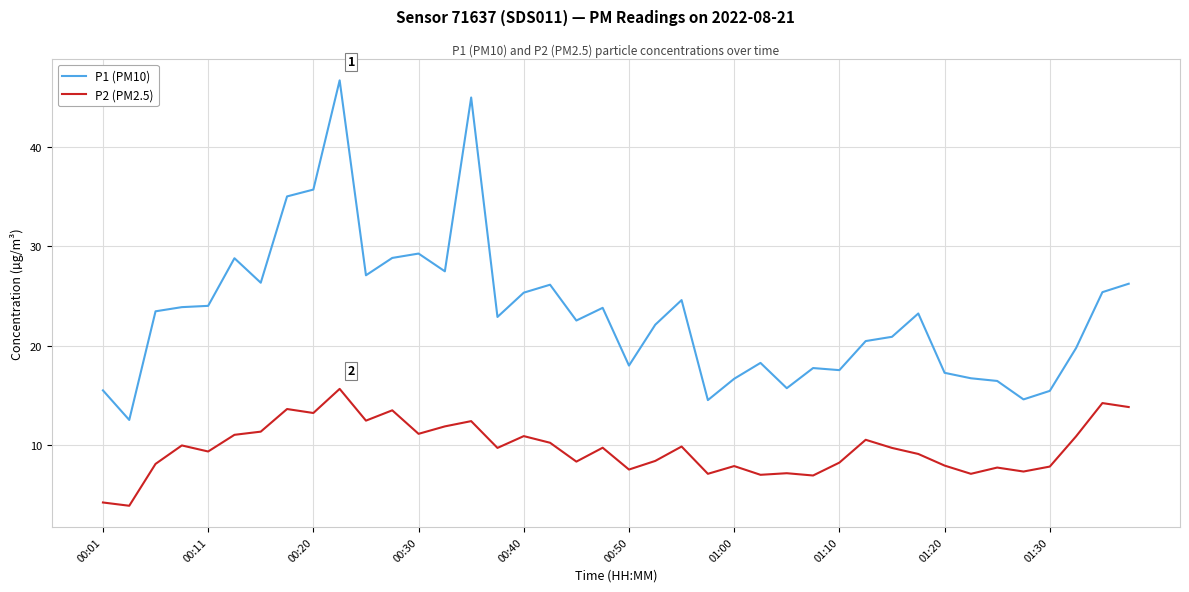

Rank the series by their maximum value, from lowest to highest.

P2 (PM2.5), P1 (PM10)